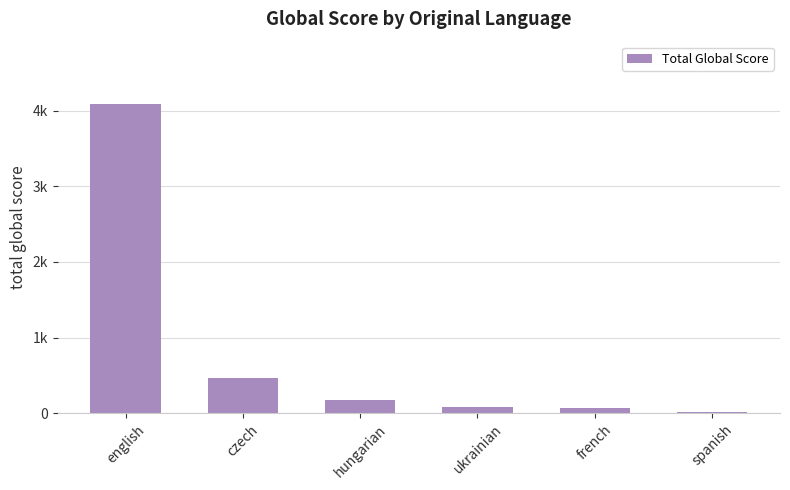

Are the bars horizontal?

No